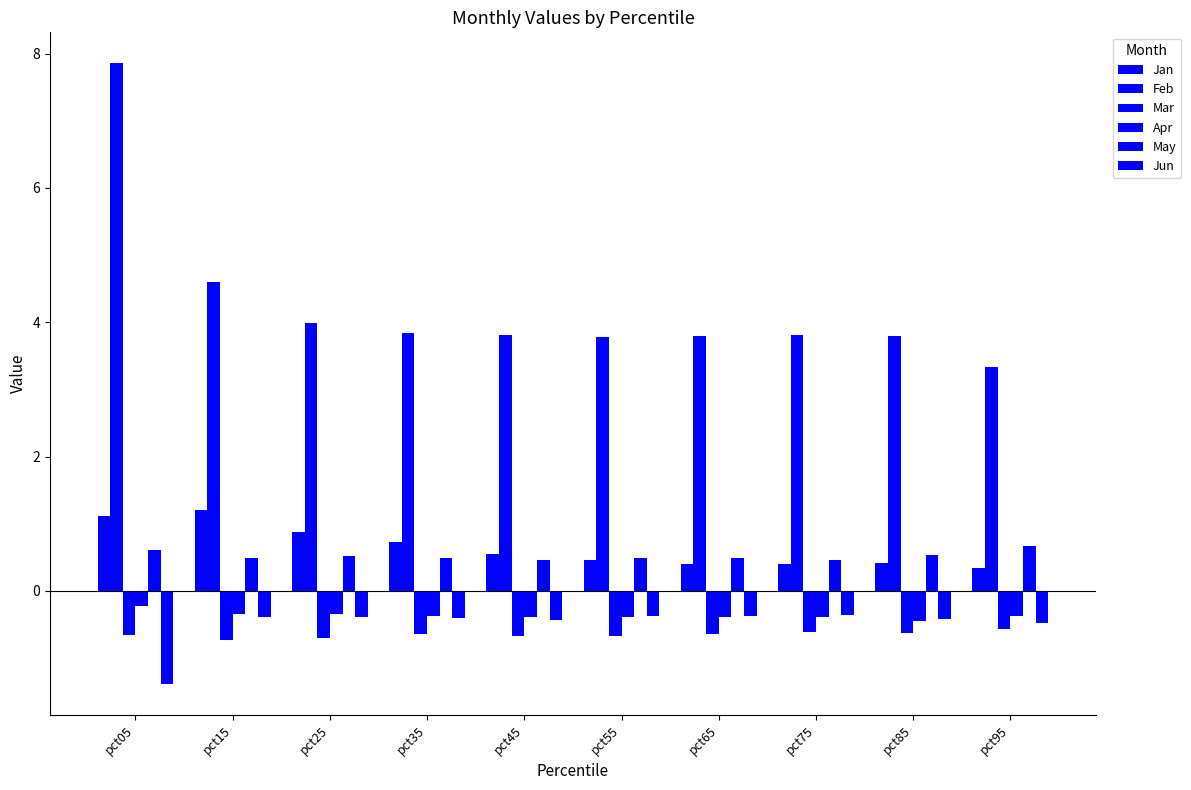

Which category has the lowest value in the Jan series?

pct95